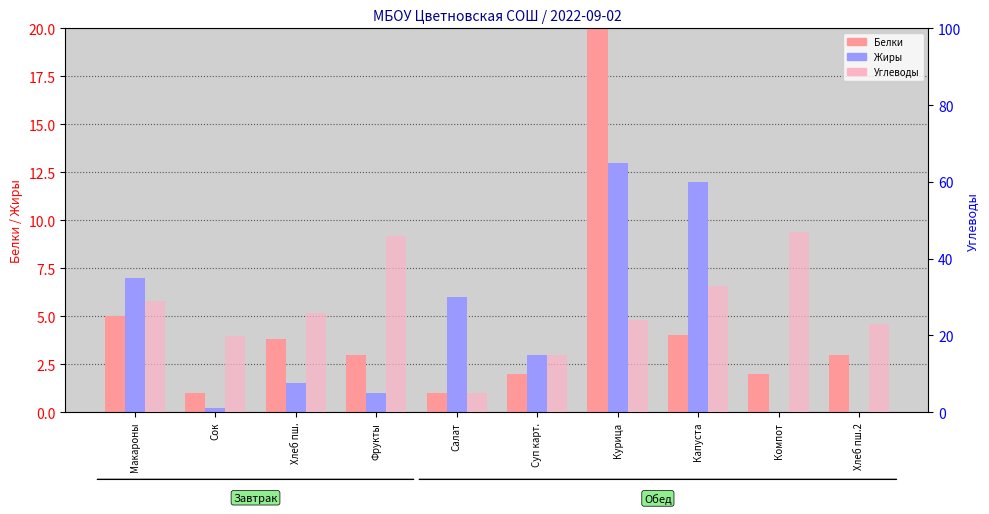

Reading left to right, what are all the values shown in this chart?

Белки: 5.0	1.0	3.8	3.0	1.0	2.0	22.0	4.0	2.0	3.0
Жиры: 7.0	0.2	1.5	1.0	6.0	3.0	13.0	12.0	0.0	0.0
Углеводы: 29.0	19.8	25.8	46.0	5.0	15.0	24.0	33.0	47.0	23.0